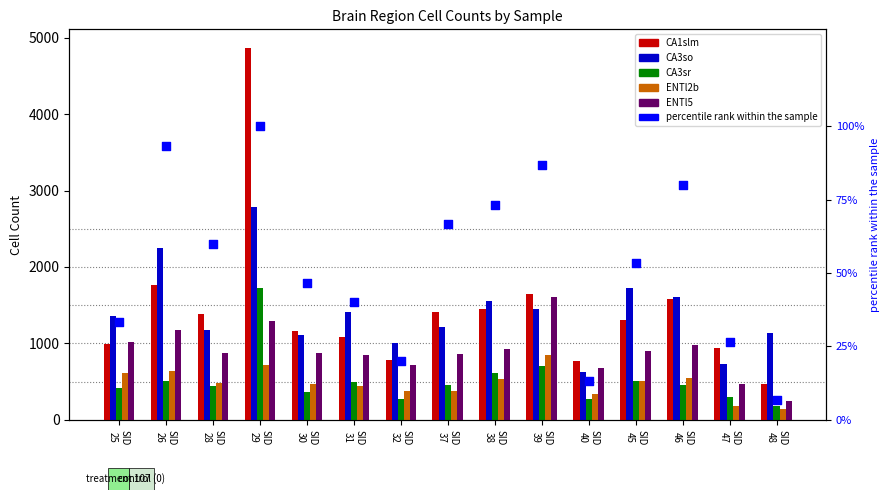

Which series reaches the minimum Y coordinate?

percentile rank within the sample